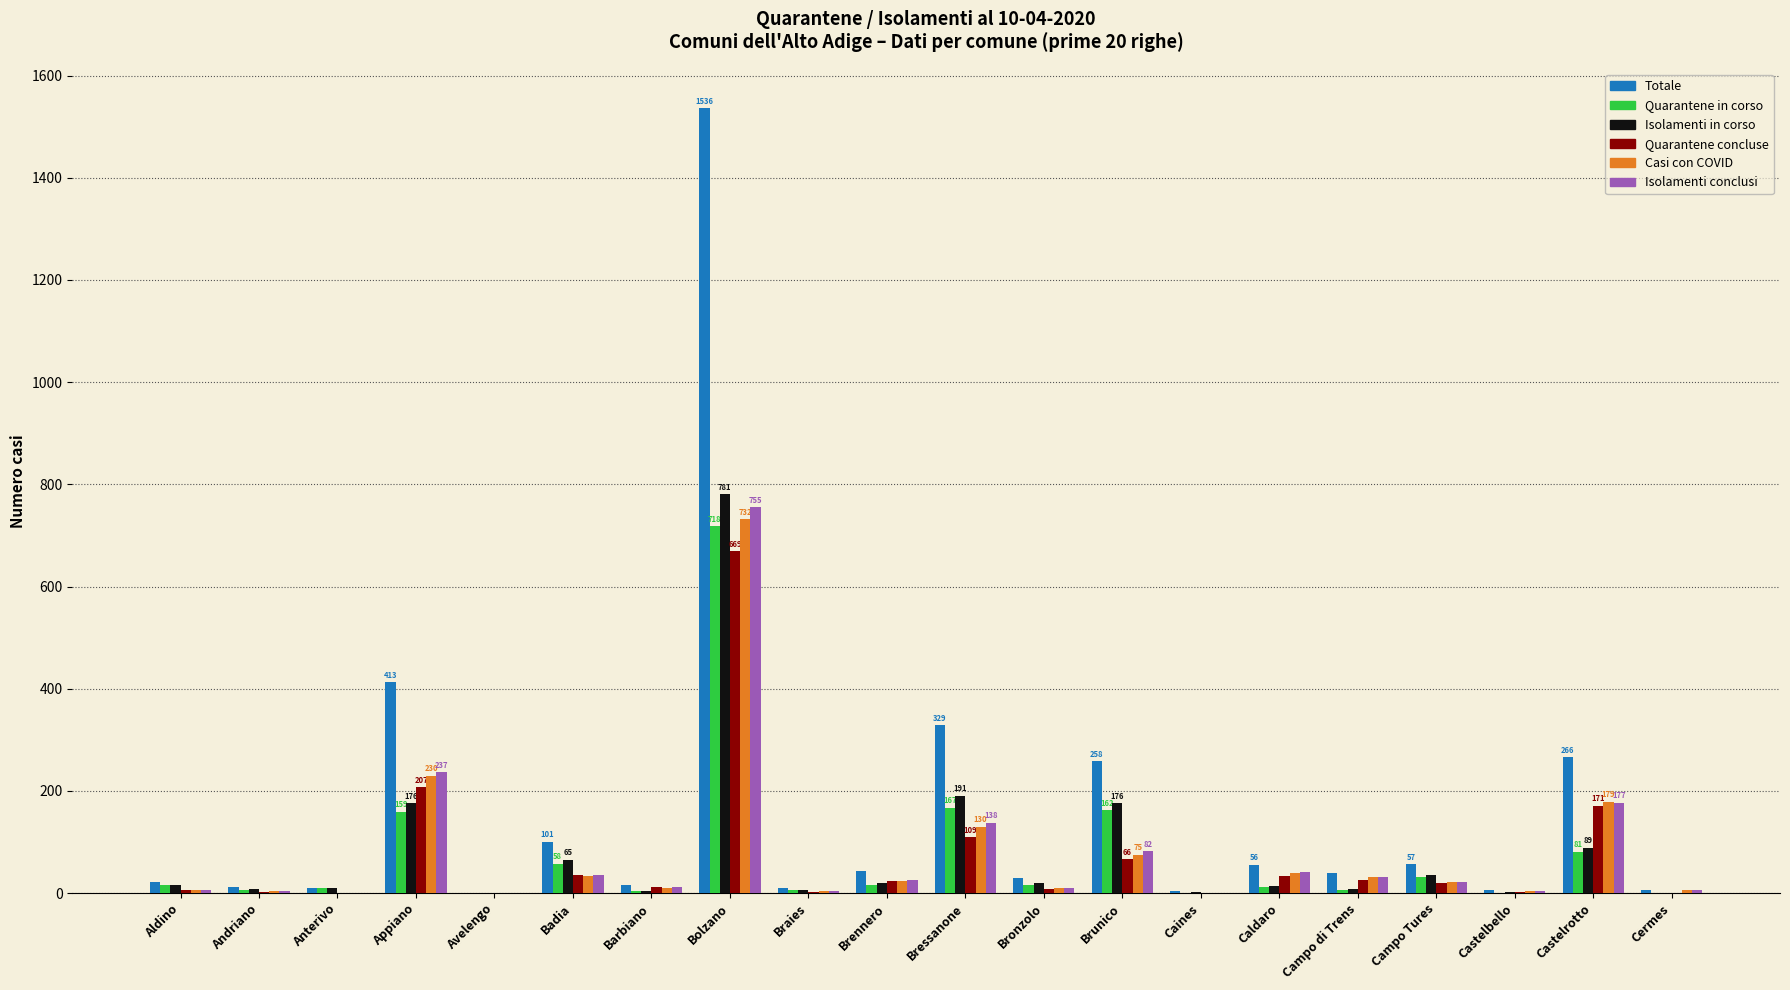

What is the total value across all series at Brunico?

819